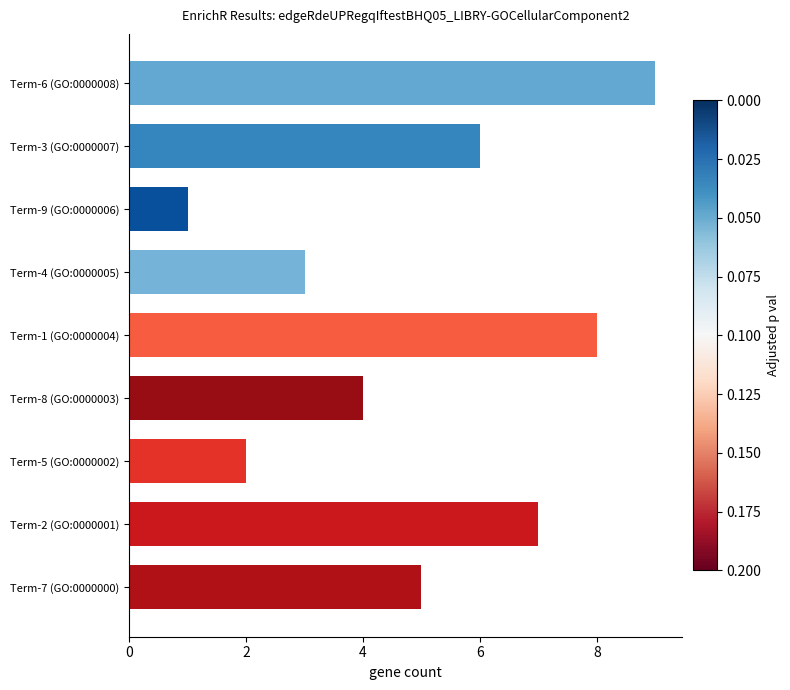

Are the bars grouped side by side (vs. stacked)?

No